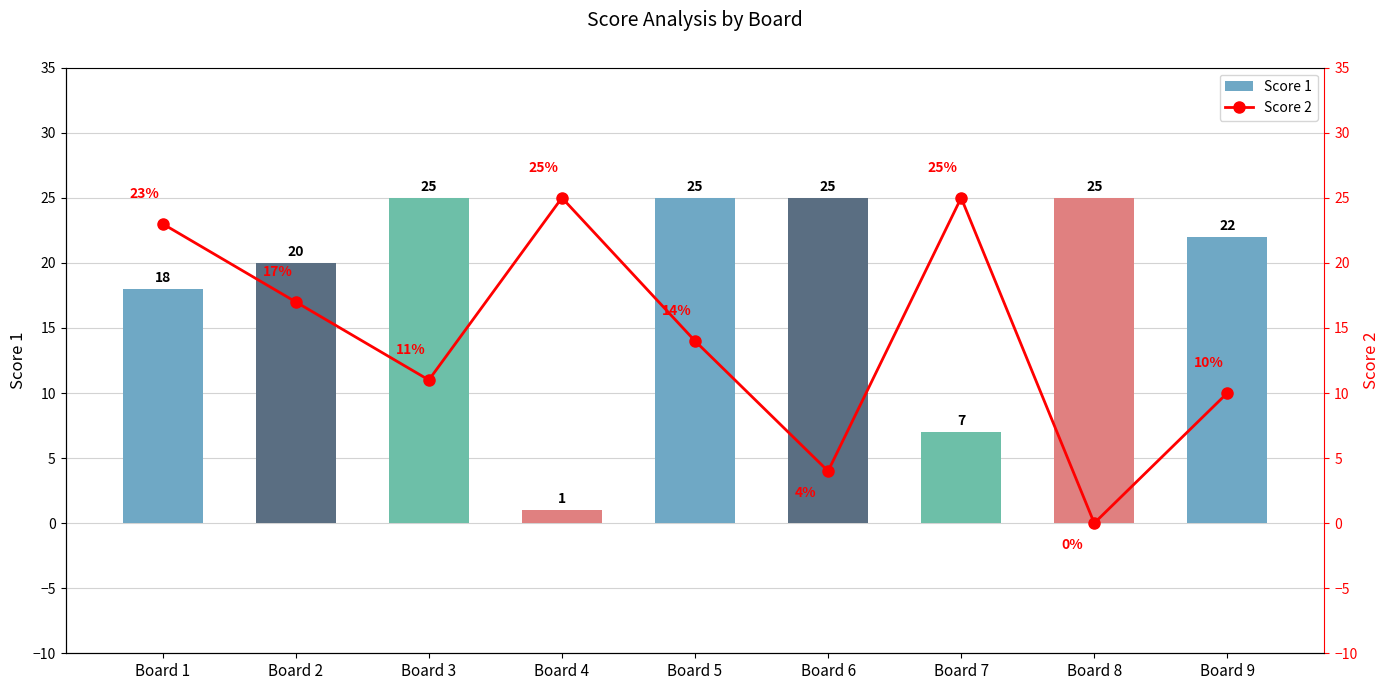

Rank the categories by Score 1 value from highest to lowest.

Board 3, Board 5, Board 6, Board 8, Board 9, Board 2, Board 1, Board 7, Board 4